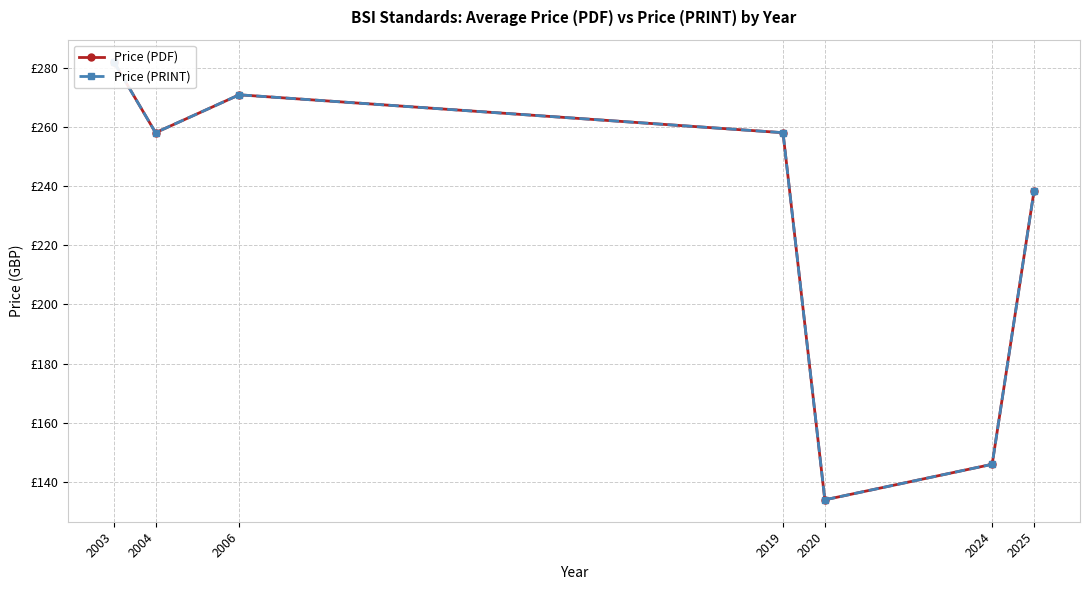

What is the difference between the second highest and second lowest values in the Price (PRINT) series?

124.8